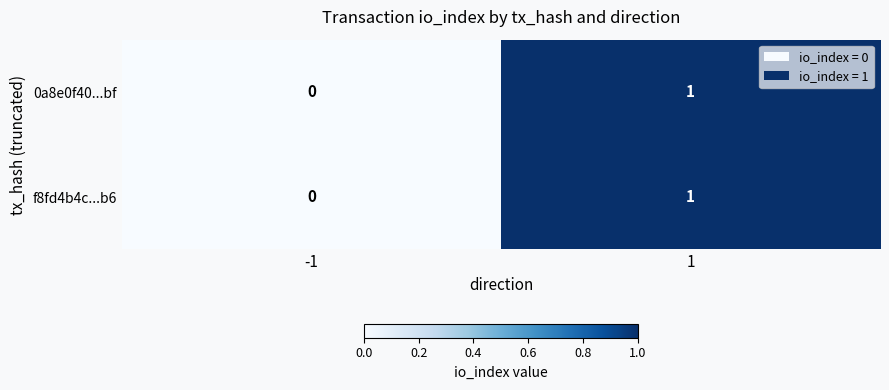

List the labels in order of 0a8e0f40...bf value, smallest first.

-1, 1